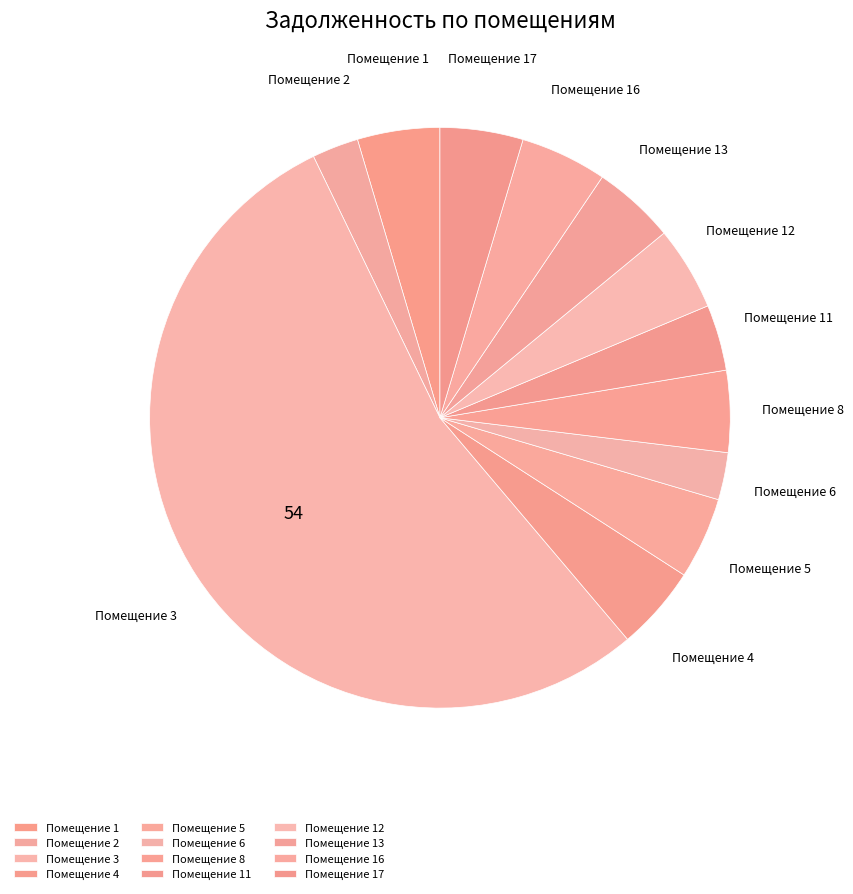

Which slice is the largest?

Помещение 3